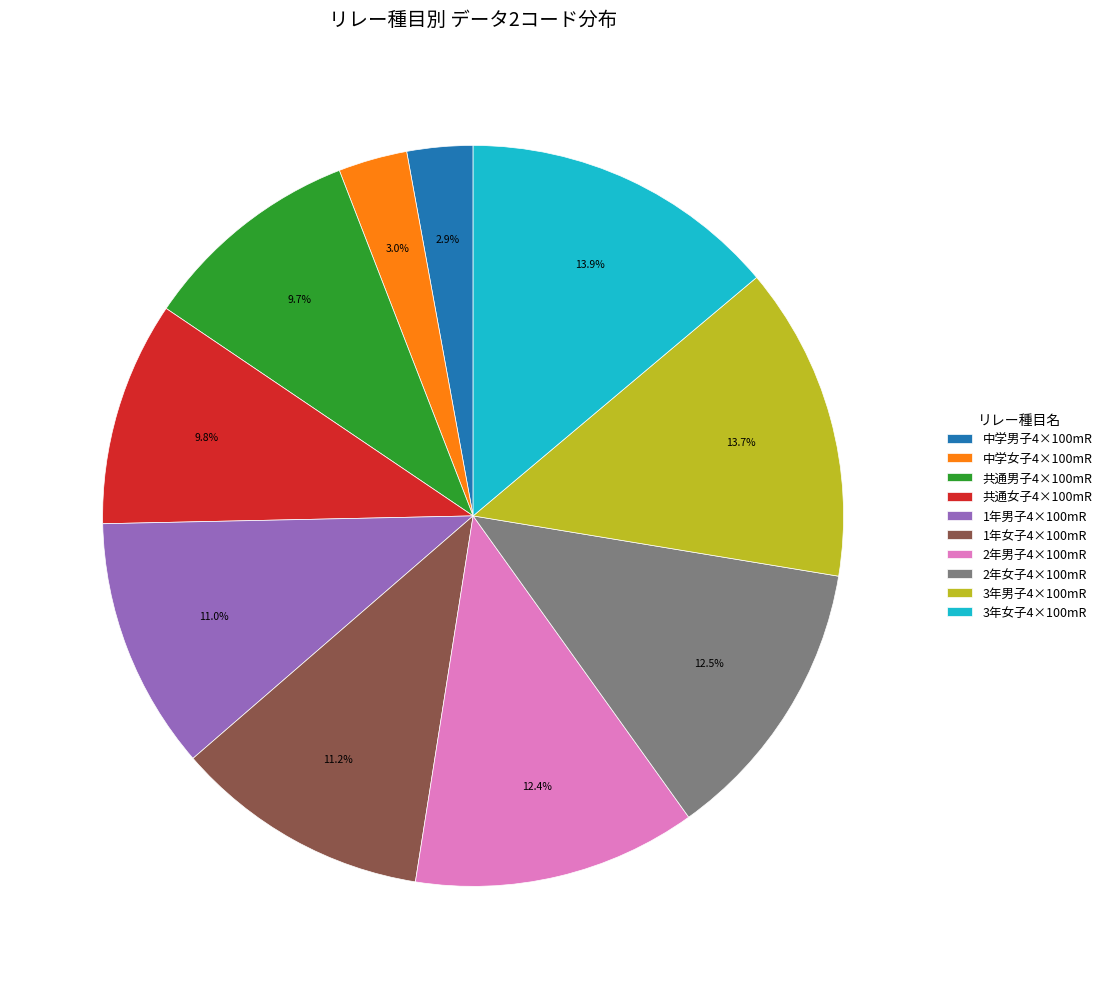

What portion of the pie excludes 中学女子4×100mR?

97.0%